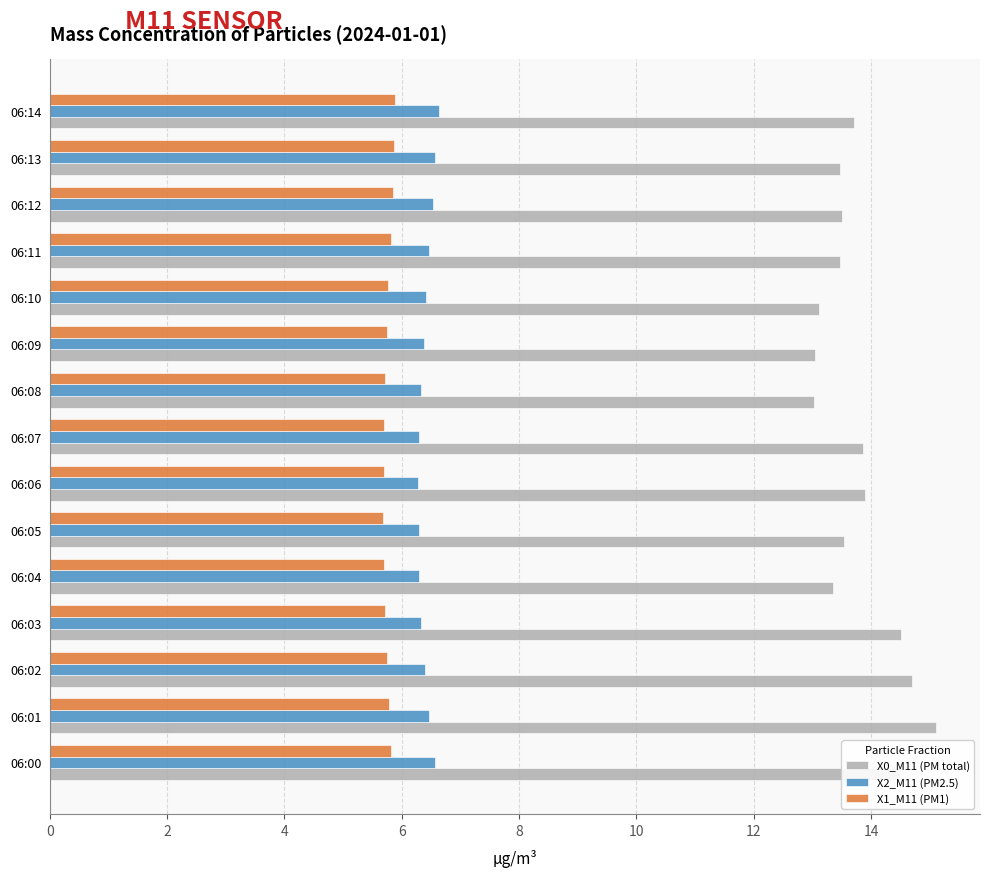

Which series has the largest range (max minus min)?

X0_M11 (PM total)